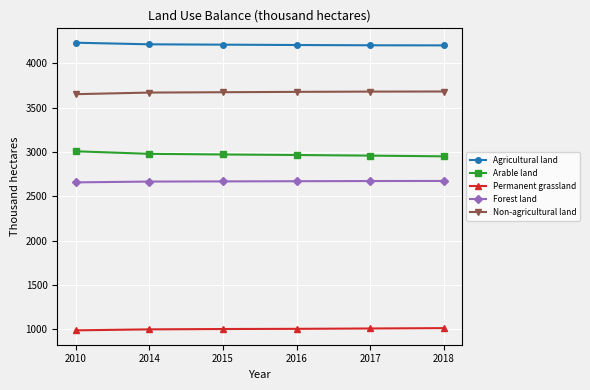

True or false: Agricultural land has a value of 4216 at 2014.

True